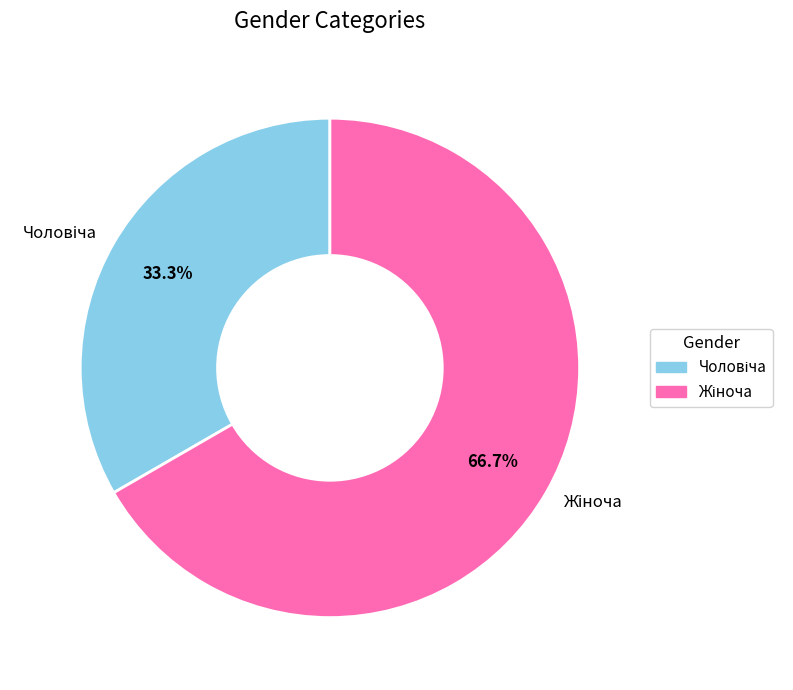

Is there any slice that represents more than half of the pie?

Yes